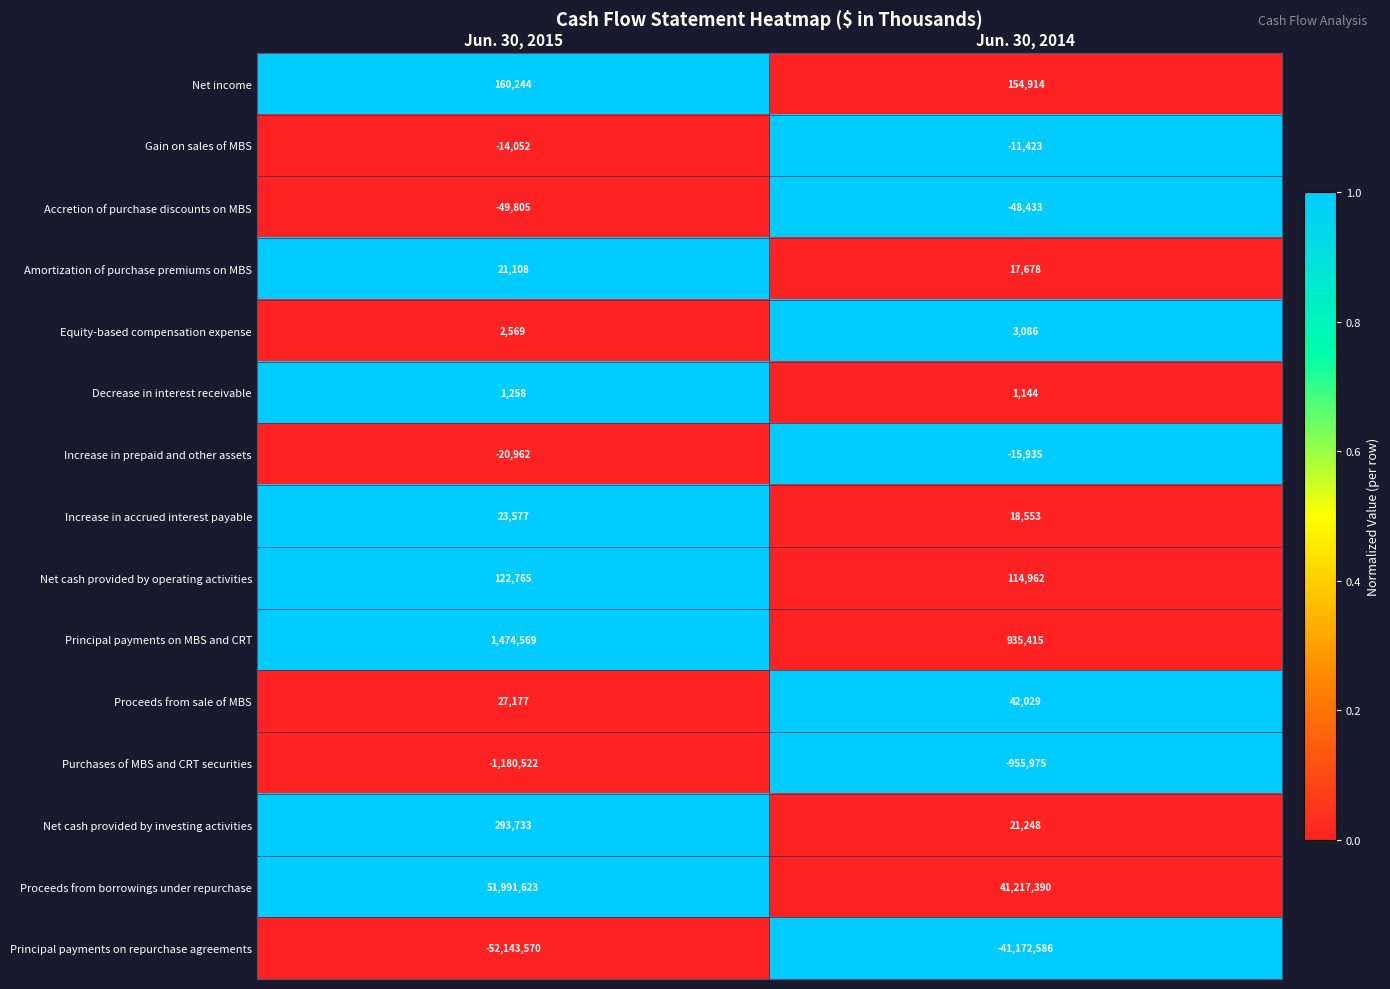

Reading left to right, extract all data points from this chart.

Net income: 160244	154914
Gain on sales of MBS: -14052	-11423
Accretion of purchase discounts on MBS: -49805	-48433
Amortization of purchase premiums on MBS: 21108	17678
Equity-based compensation expense: 2569	3086
Decrease in interest receivable: 1258	1144
Increase in prepaid and other assets: -20962	-15935
Increase in accrued interest payable: 23577	18553
Net cash provided by operating activities: 122765	114962
Principal payments on MBS and CRT: 1474569	935415
Proceeds from sale of MBS: 27177	42029
Purchases of MBS and CRT securities: -1180522	-955975
Net cash provided by investing activities: 293733	21248
Proceeds from borrowings under repurchase: 51991623	41217390
Principal payments on repurchase agreements: -52143570	-41172586